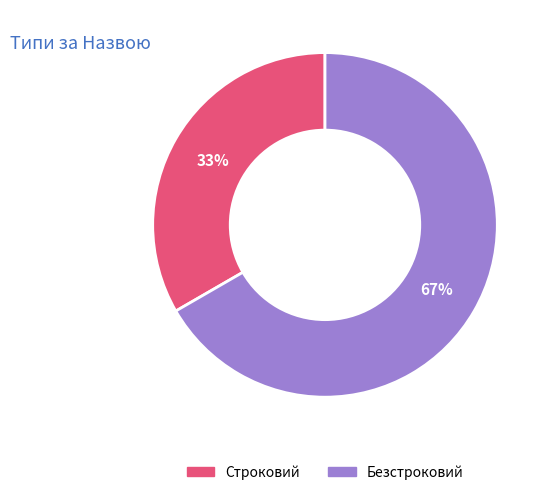

Count the number of slices in the pie.

2